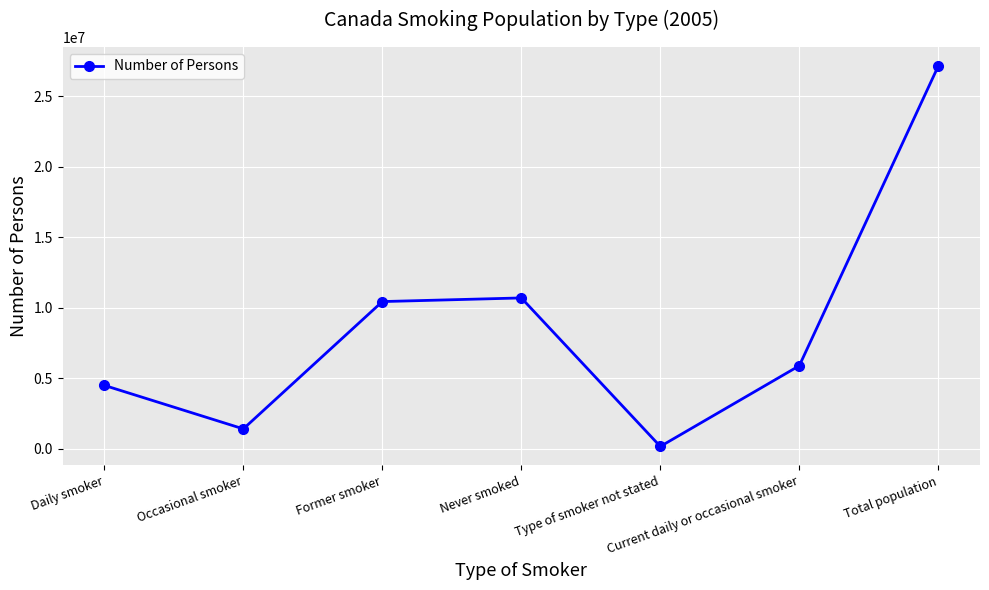

Reading left to right, transcribe all the data shown in this chart.

Daily smoker=4479985	Occasional smoker=1394704	Former smoker=10424477	Never smoked=10682942	Type of smoker not stated=149856	Current daily or occasional smoker=5874689	Total population=27131964